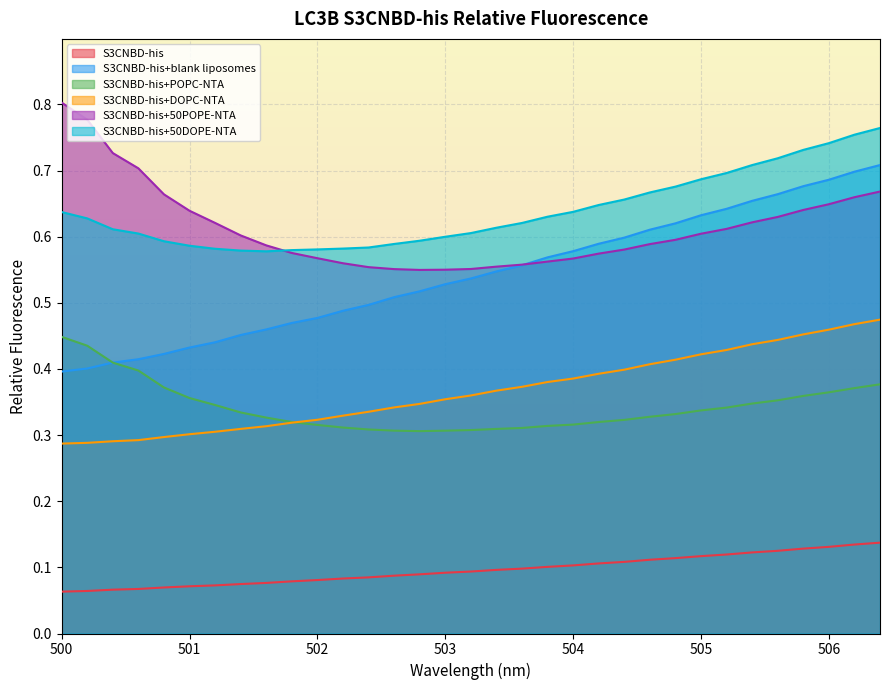

What is the difference between the S3CNBD-his+DOPC-NTA values at 505 and 506.4?

0.1